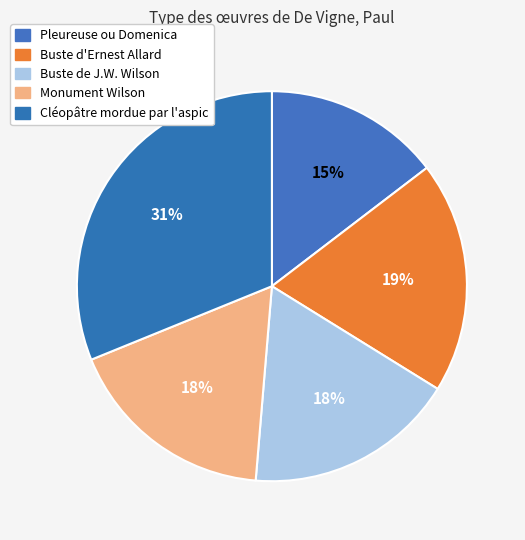

Is it true that Monument Wilson is 18% of the pie?

True